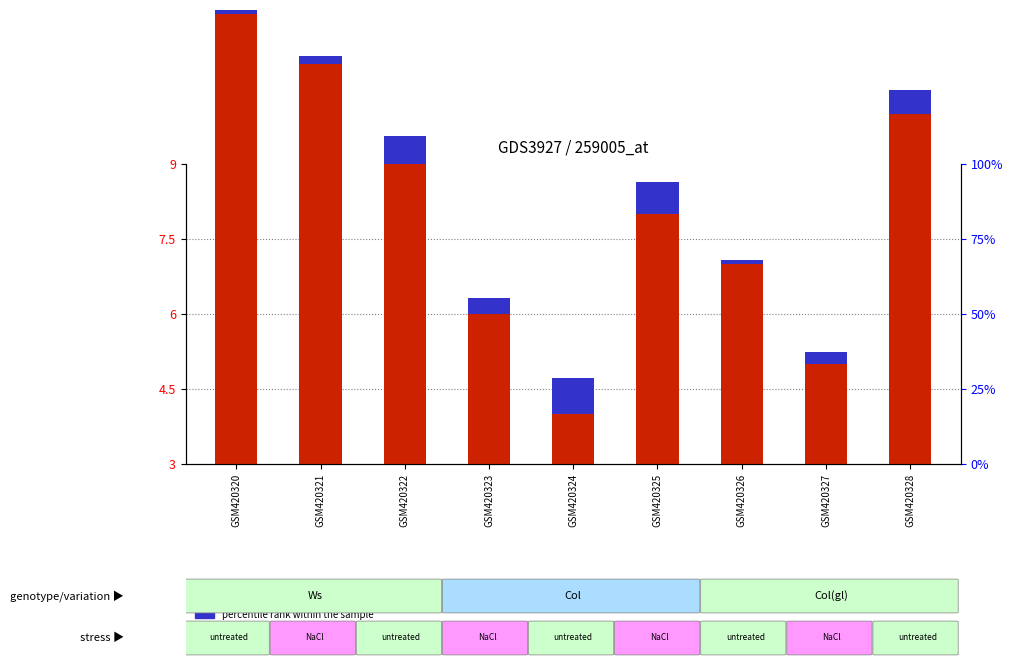

The transformed count series shows 5.0 at GSM420325. True or false?

True